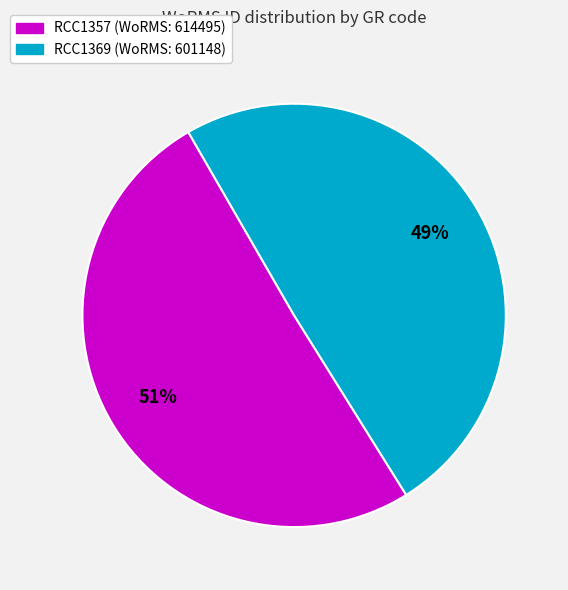

Which slice is the largest?

RCC1357